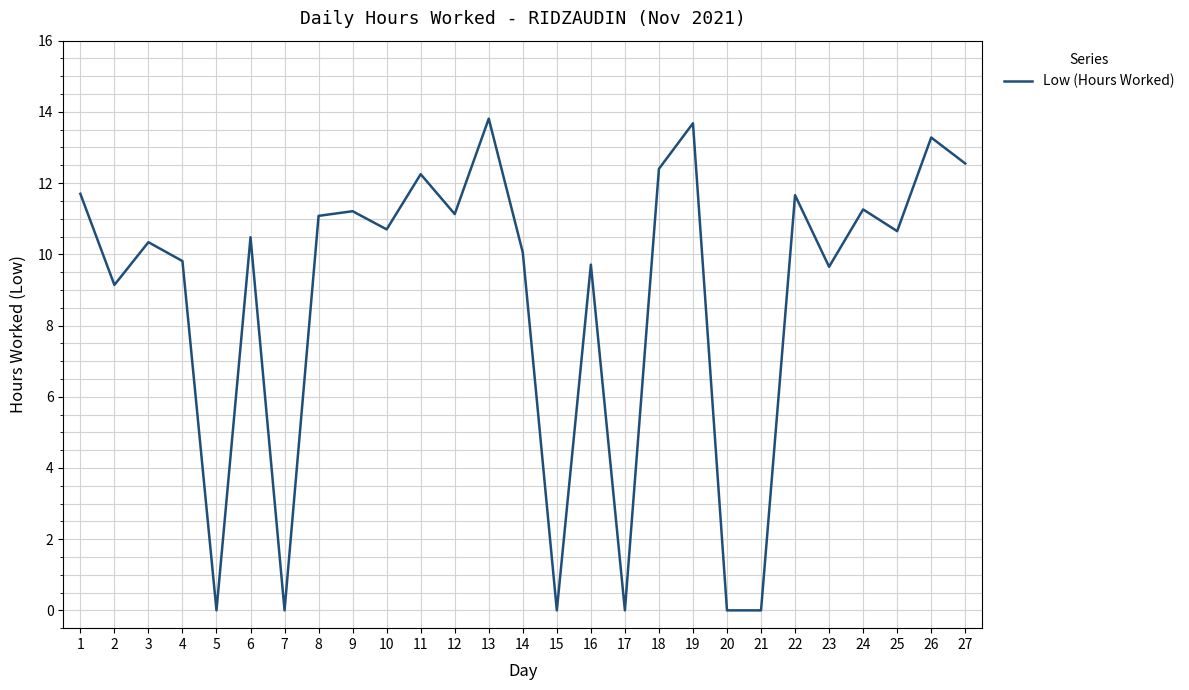

Between 25 and 22, which is larger?

22